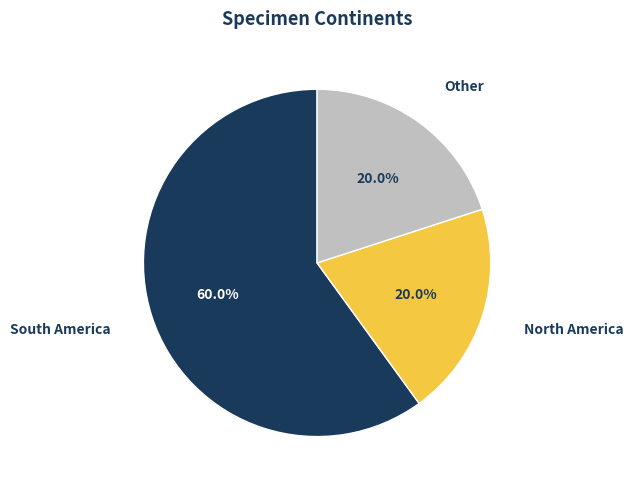

What is the ratio of the value at Other to the value at South America?

0.3